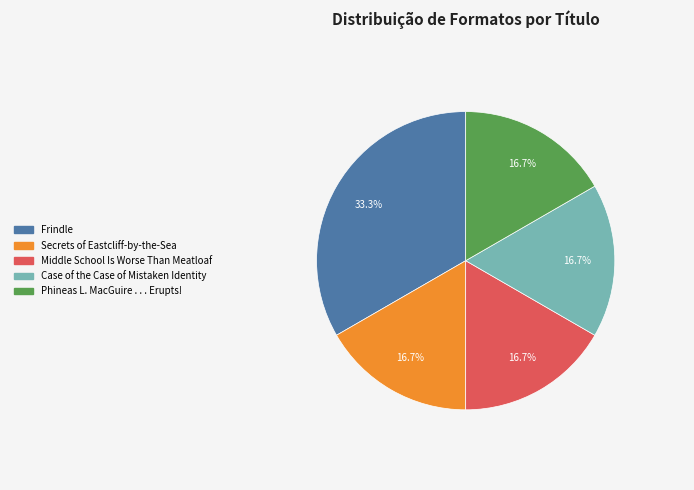

What portion of the pie excludes Frindle?

66.7%